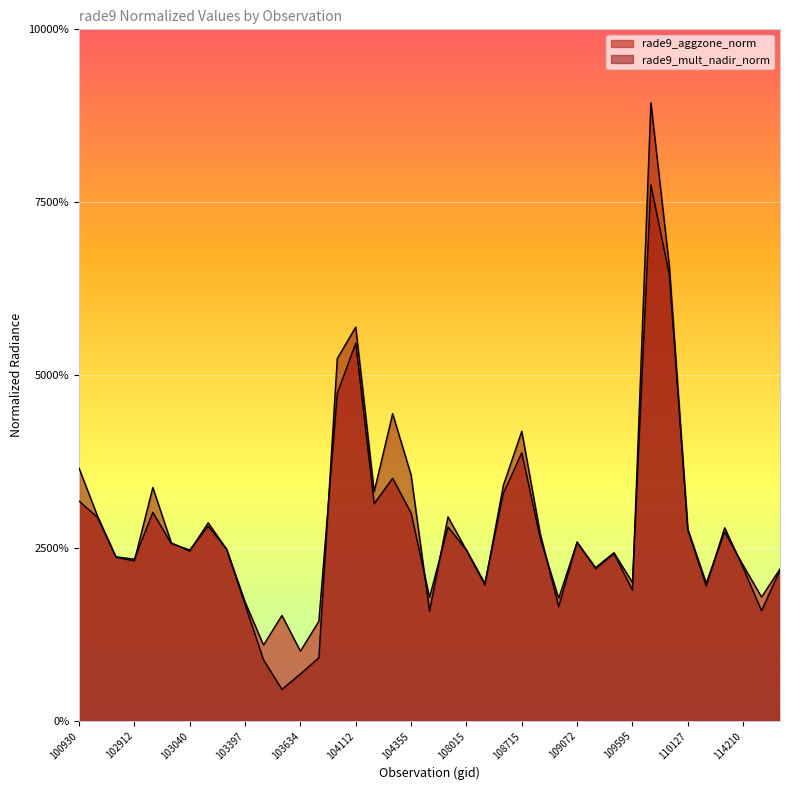

Reading left to right, transcribe all the data shown in this chart.

rade9_aggzone_norm: 100930=1.3	102671=1.2	102792=0.9	102912=0.9	102920=1.2	103032=1.0	103040=1.0	103160=1.1	103279=1.0	103397=0.7	103515=0.4	103524=0.6	103634=0.4	103643=0.6	103761=1.9	104112=2.2	104229=1.3	104236=1.4	104355=1.2	107659=0.7	107843=1.1	108015=1.0	108193=0.8	108542=1.3	108715=1.6	108729=1.1	108899=0.7	109072=1.0	109244=0.9	109422=1.0	109595=0.8	109780=3.1	109954=2.6	110127=1.1	110299=0.8	110472=1.1	114210=0.9	114324=0.7	114674=0.9
rade9_mult_nadir_norm: 100930=1.5	102671=1.2	102792=0.9	102912=0.9	102920=1.4	103032=1.0	103040=1.0	103160=1.1	103279=1.0	103397=0.7	103515=0.4	103524=0.2	103634=0.3	103643=0.4	103761=2.1	104112=2.3	104229=1.3	104236=1.8	104355=1.4	107659=0.6	107843=1.2	108015=1.0	108193=0.8	108542=1.4	108715=1.7	108729=1.1	108899=0.7	109072=1.0	109244=0.9	109422=1.0	109595=0.8	109780=3.6	109954=2.6	110127=1.1	110299=0.8	110472=1.1	114210=0.9	114324=0.6	114674=0.9